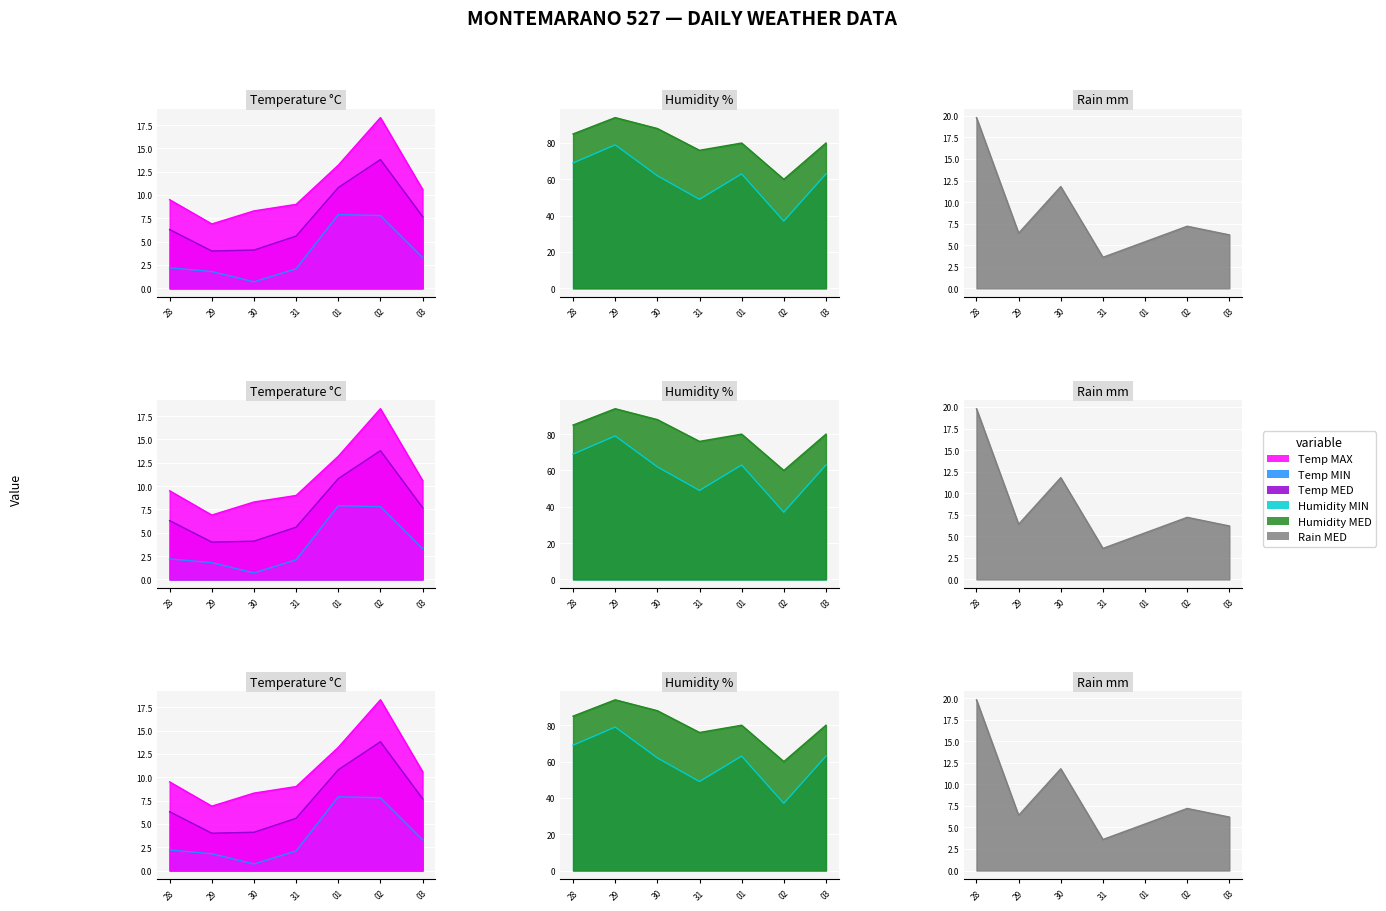

How many categories are shown in the chart?

7